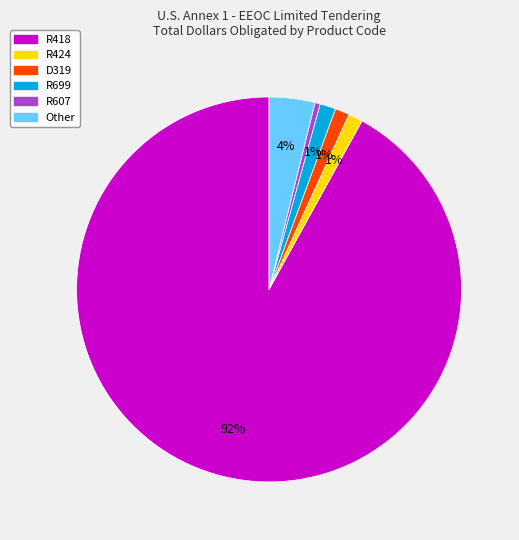

Is it true that R424 is 11% of the pie?

False